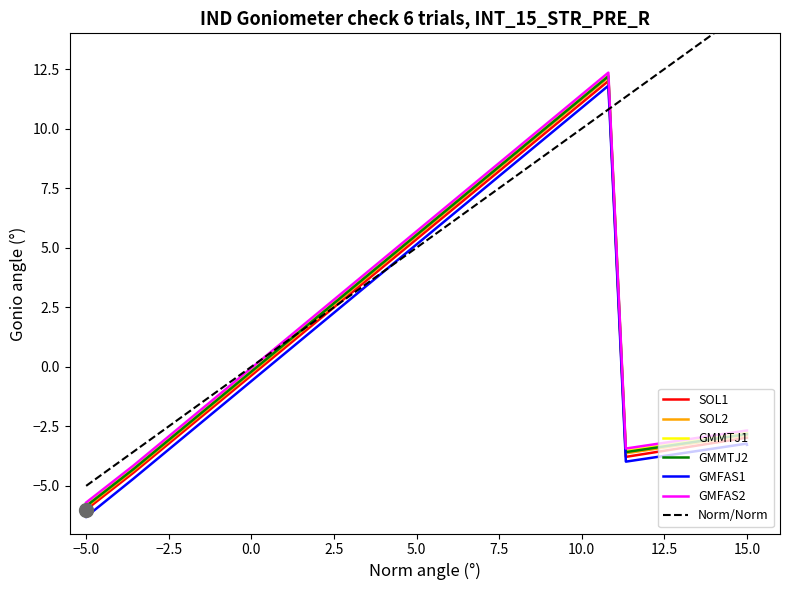

At which label does GMFAS1 reach its minimum?

−5.0